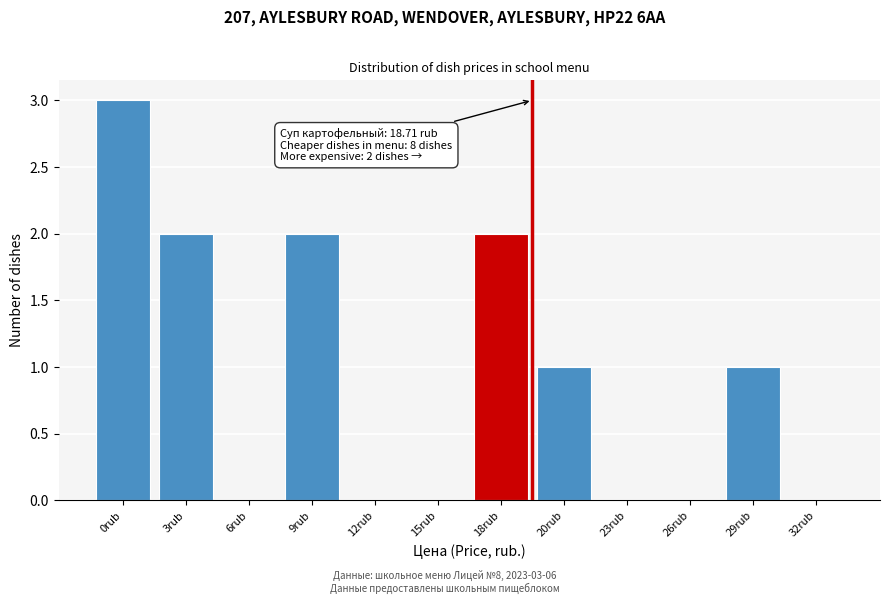

Reading left to right, list all the values displayed in this chart.

0rub=3	3rub=2	6rub=0	9rub=2	12rub=0	15rub=0	18rub=2	20rub=1	23rub=0	26rub=0	29rub=1	32rub=0